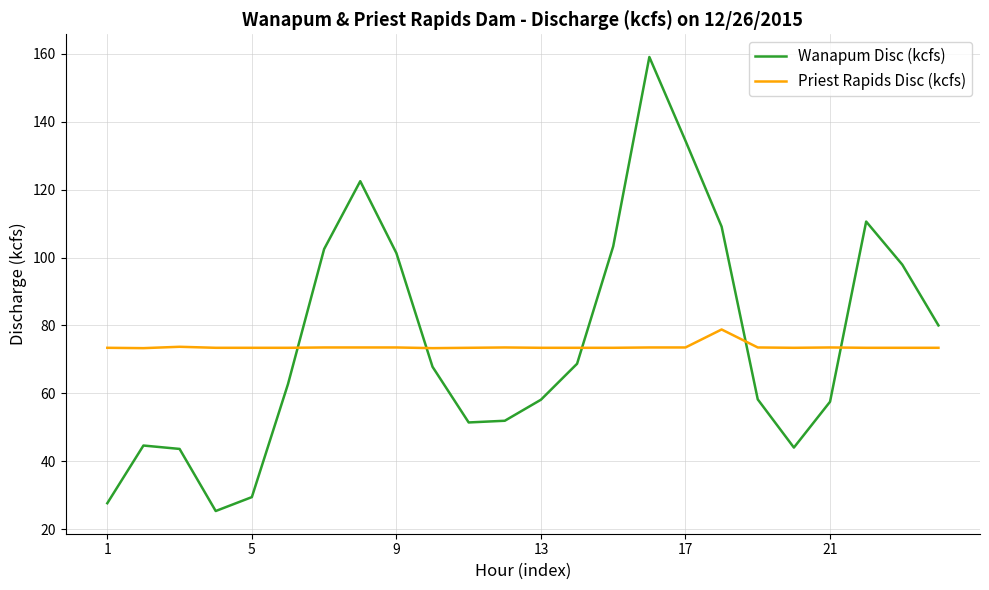

Which series has the largest total across all categories?

Wanapum Disc (kcfs)